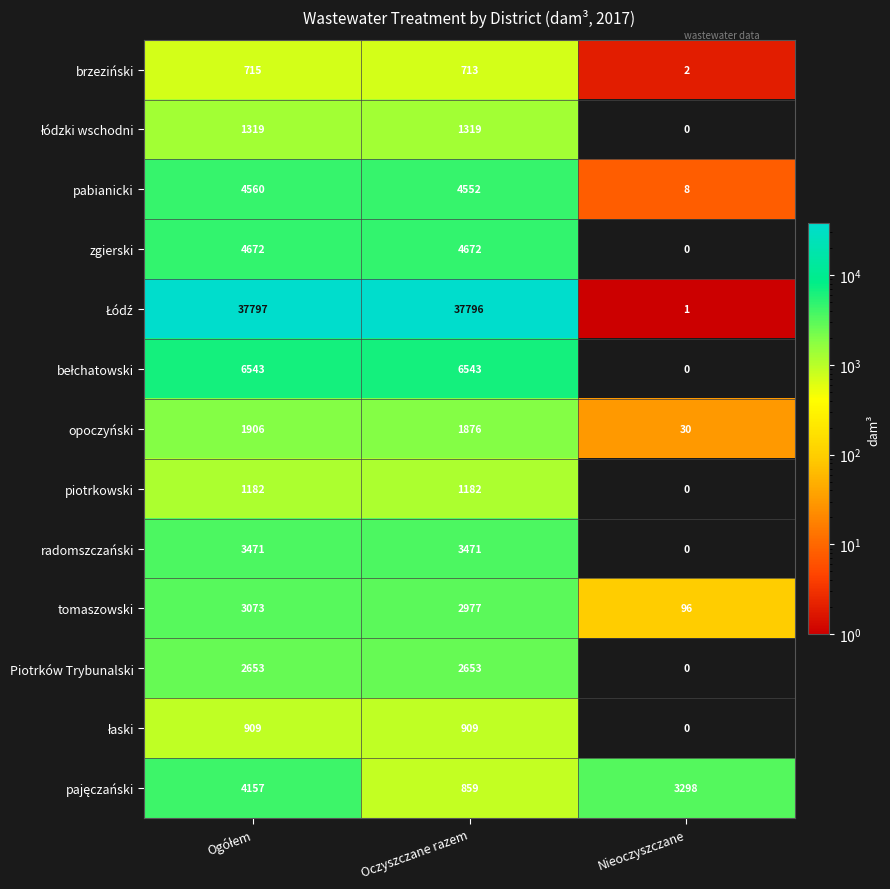

What is the difference between the highest and lowest values at Oczyszczane razem?

37083